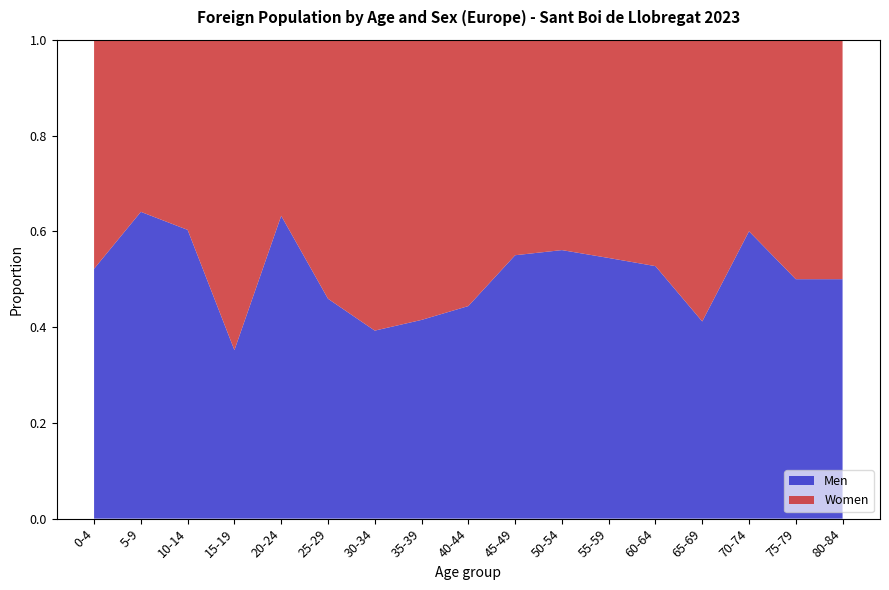

Reading right to left, list all the values displayed in this chart.

Men: 80-84=5	75-79=5	70-74=9	65-69=14	60-64=29	55-59=43	50-54=60	45-49=88	40-44=87	35-39=61	30-34=53	25-29=45	20-24=43	15-19=19	10-14=41	5-9=41	0-4=36
Women: 80-84=5	75-79=5	70-74=6	65-69=20	60-64=26	55-59=36	50-54=47	45-49=72	40-44=109	35-39=86	30-34=82	25-29=53	20-24=25	15-19=35	10-14=27	5-9=23	0-4=33